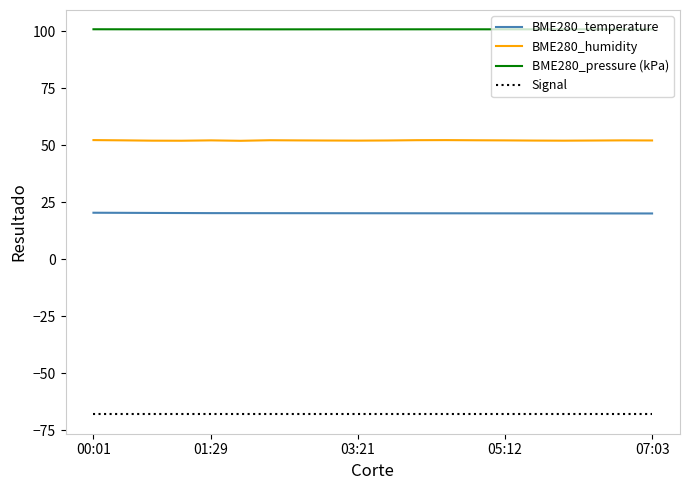

List the series in order of their overall mean, highest first.

BME280_pressure (kPa), BME280_humidity, BME280_temperature, Signal